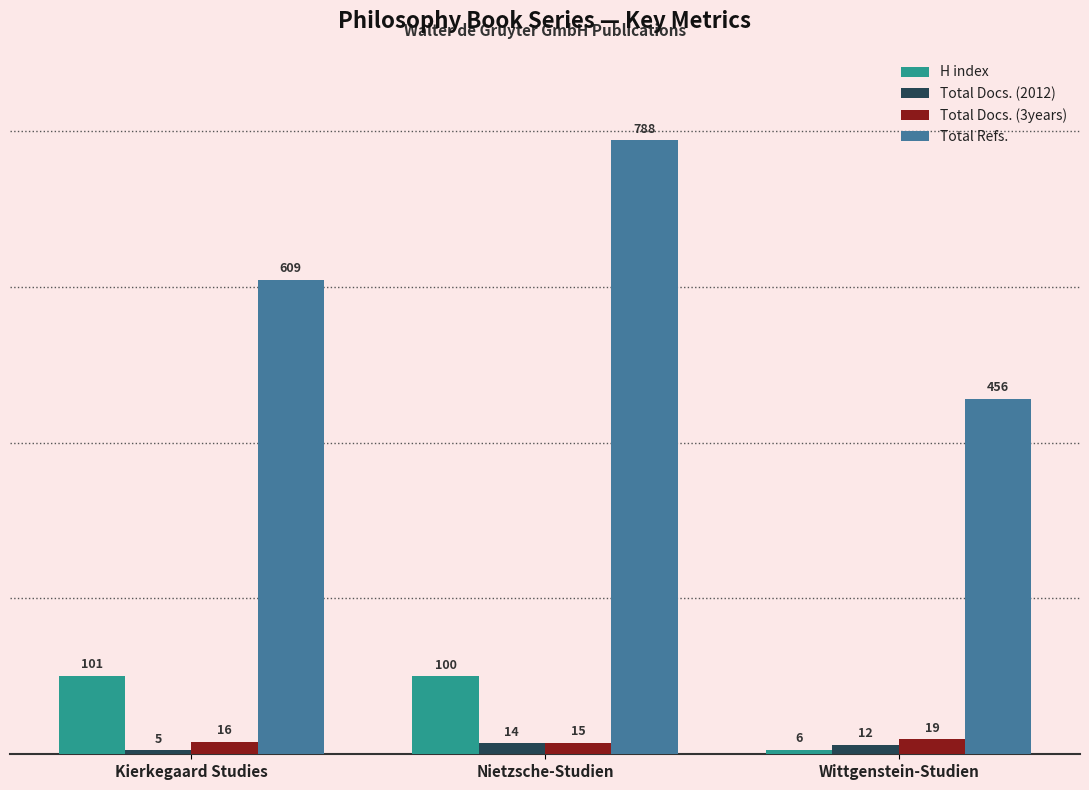

What is the approximate value of H index at Nietzsche-Studien, to the nearest 10?

100